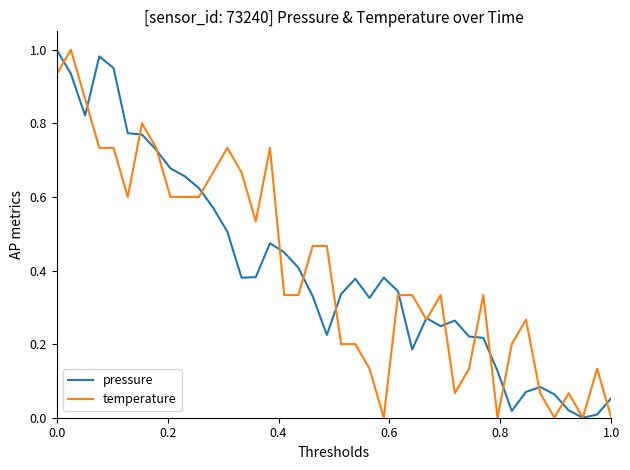

How many lines are shown in the chart?

2